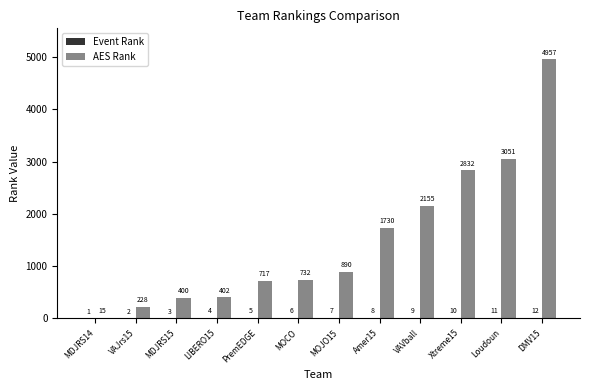

What is the sum of all AES Rank values?

18109